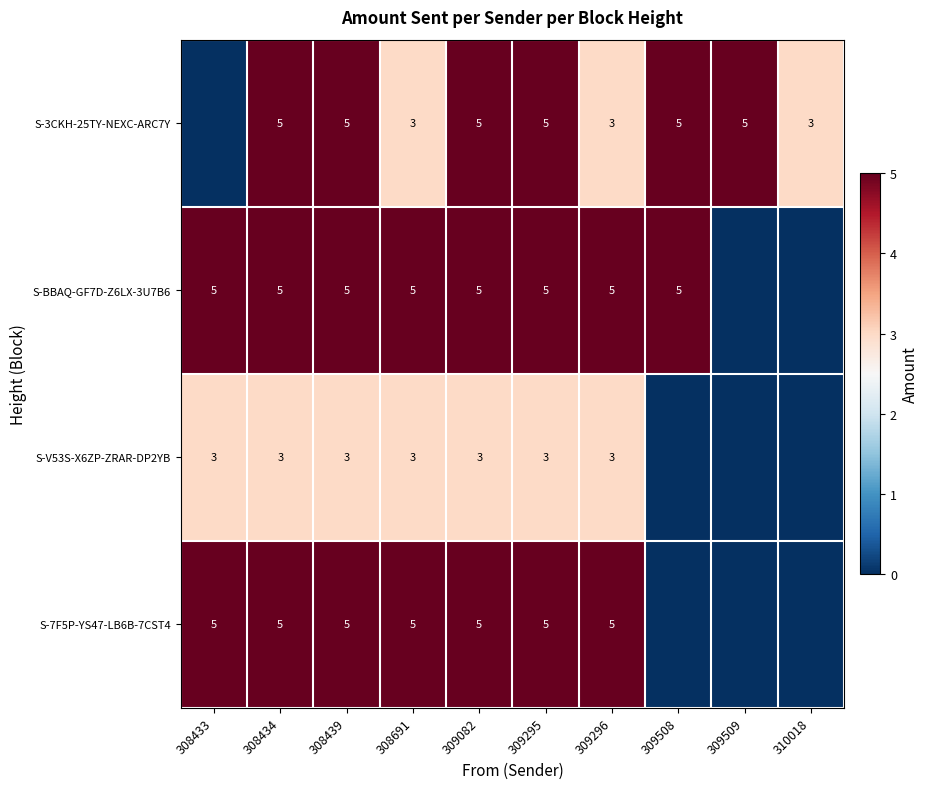

What is the sum of the S-7F5P-YS47-LB6B-7CST4 values at 308439 and 309296?

10